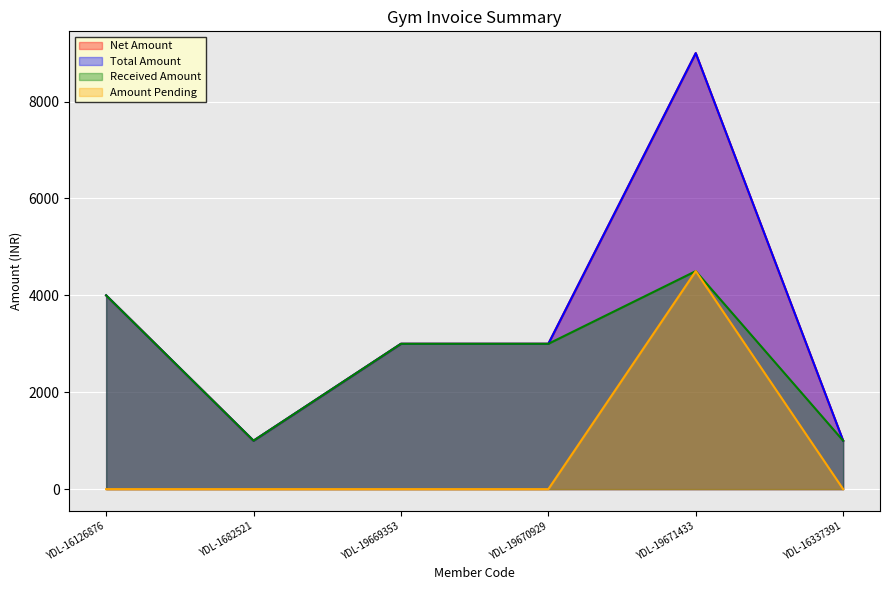

What is the total value across all series at YDL-1682521?

3000